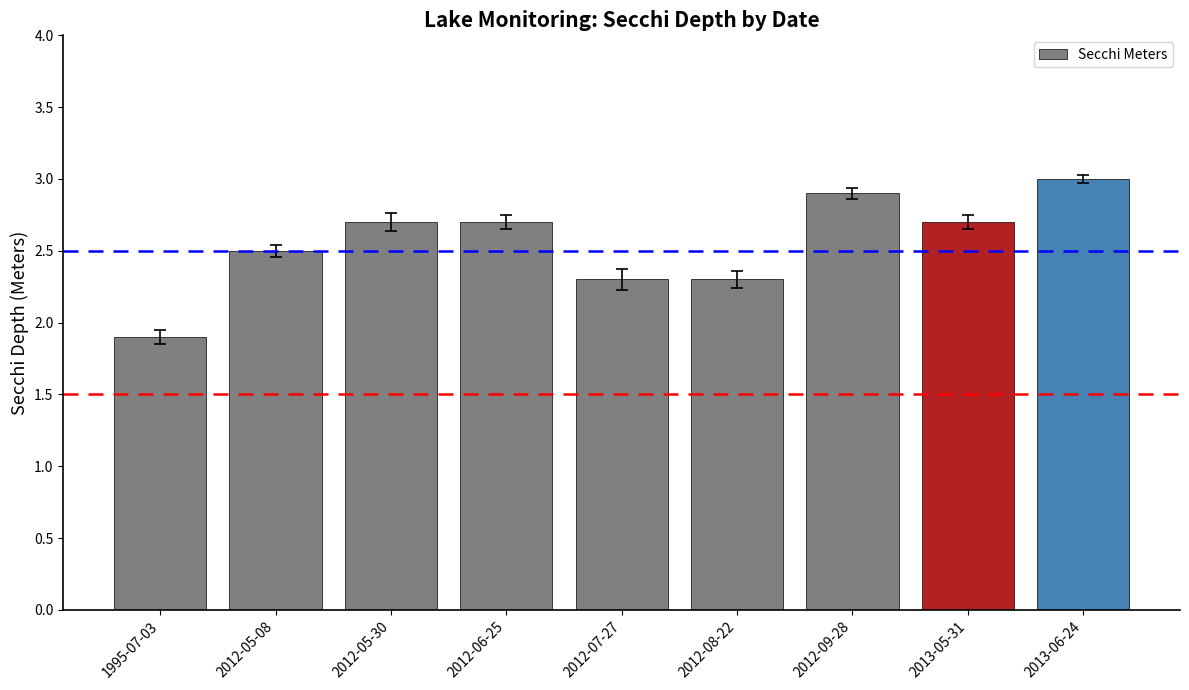

What is the average value?

2.6